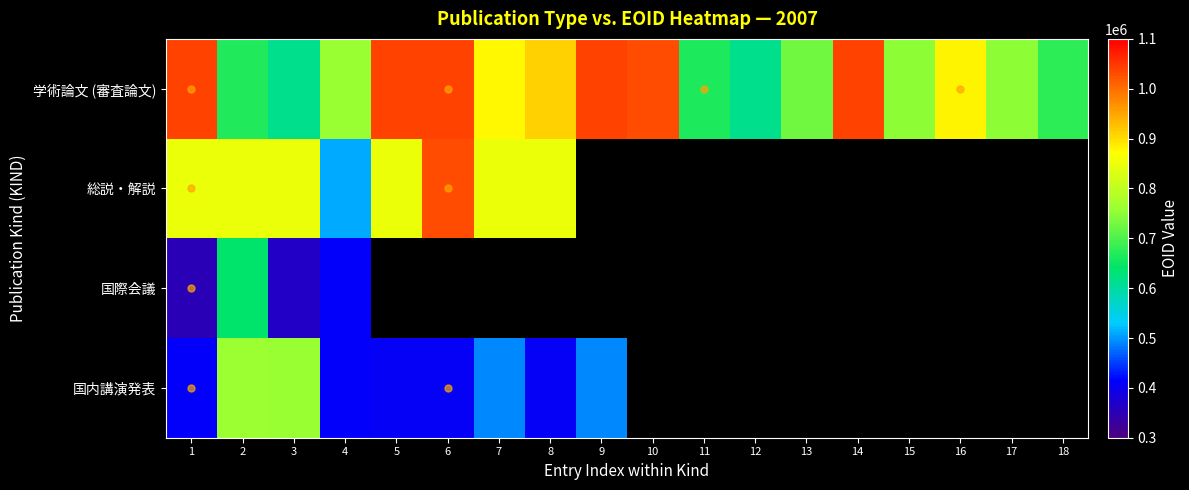

What is the average value of the 学術論文 (審査論文) series?

838808.4